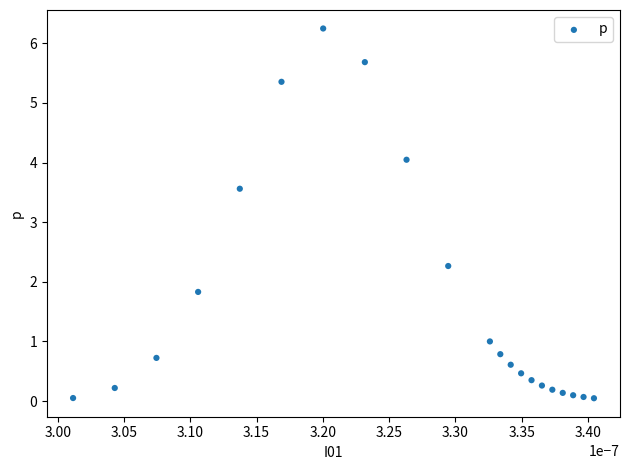

What Y value in the scatter plot is closest to 3?

3.6